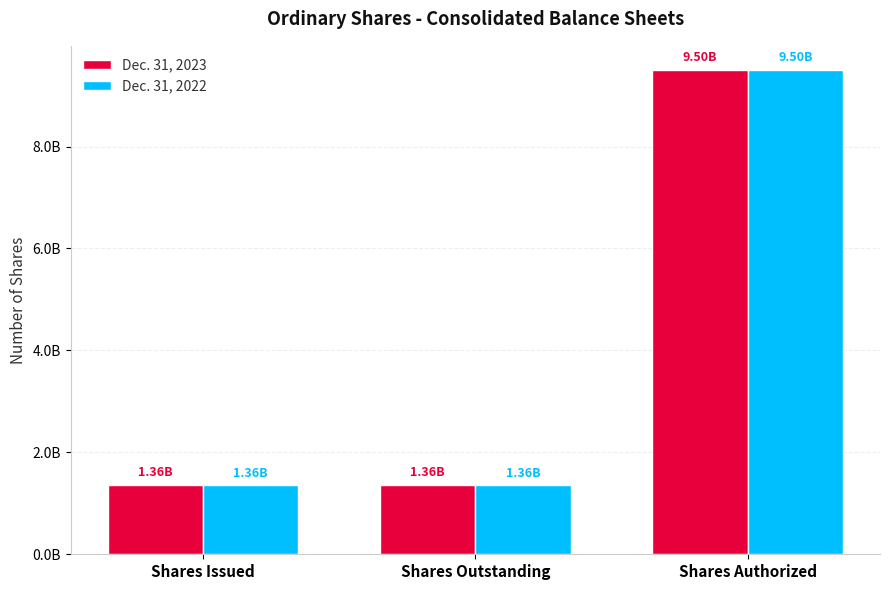

Are the bars horizontal?

No